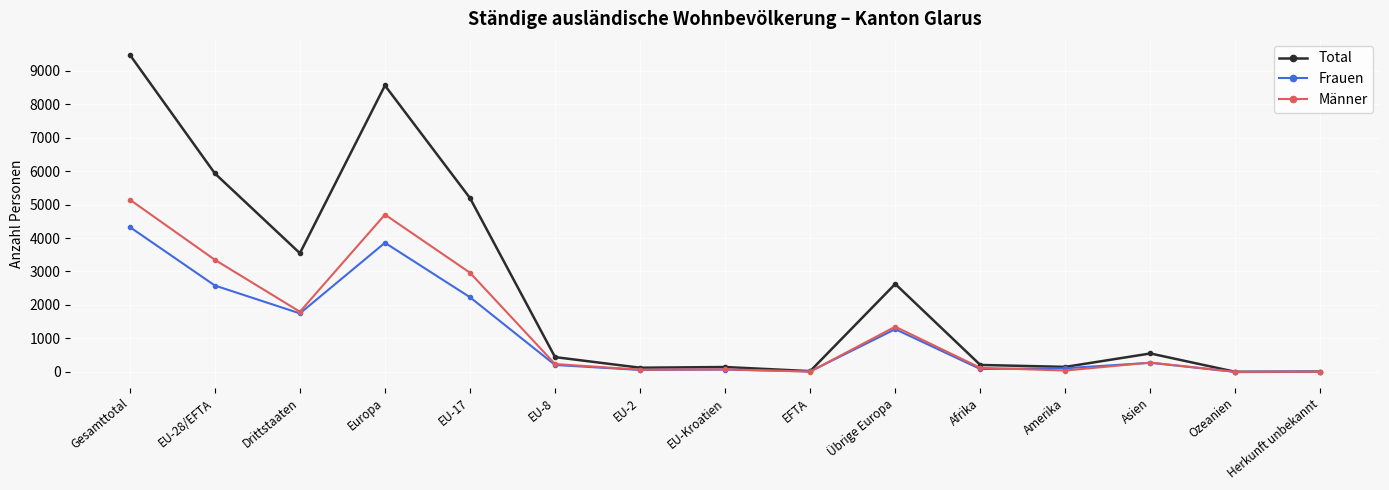

Is it true that Frauen equals 1277 at Übrige Europa?

True